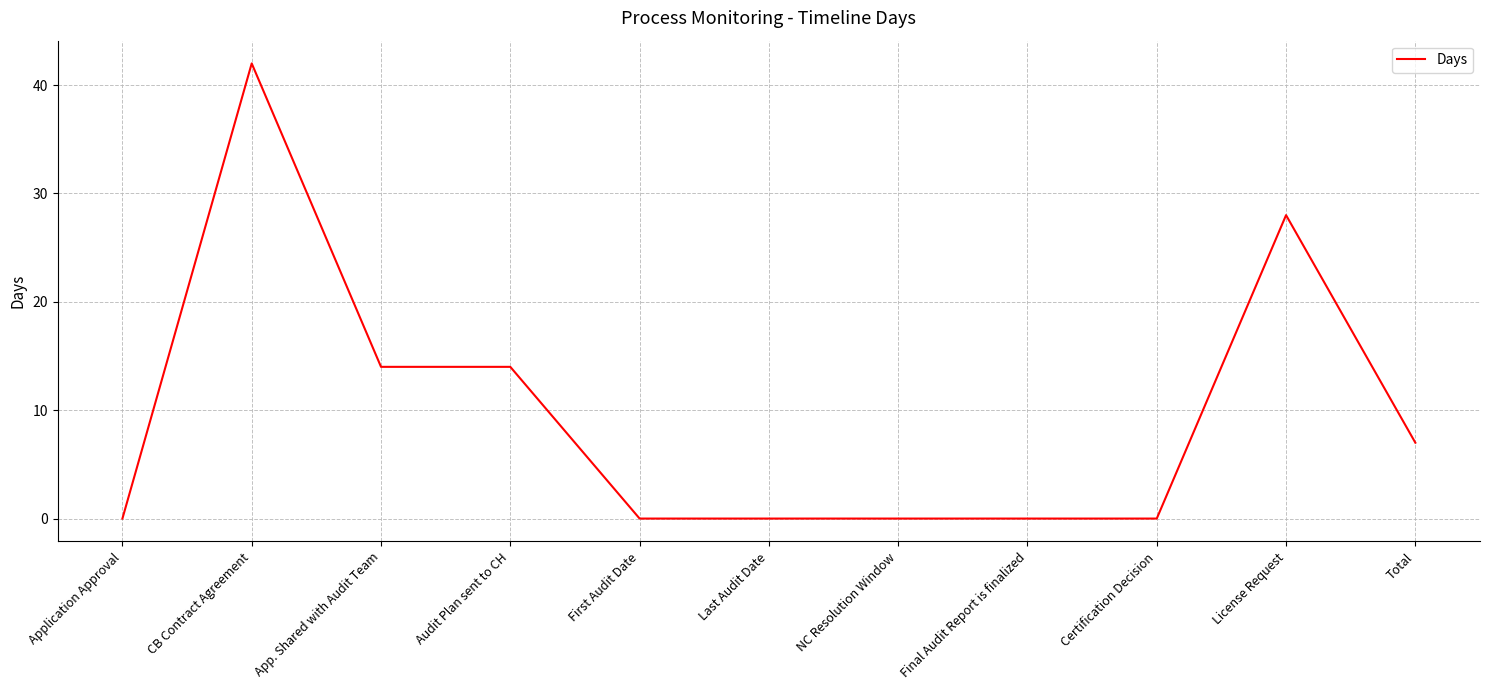

The chart shows a value of 0 at Certification Decision. True or false?

True